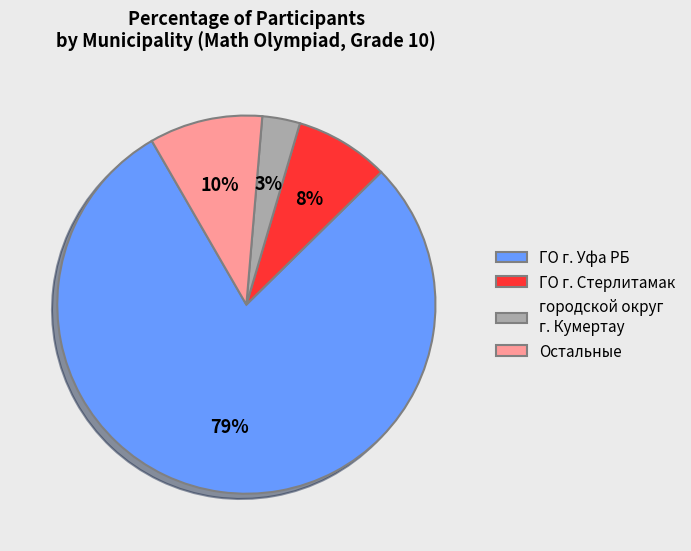

Does ГО г. Уфа РБ account for over 50% of the chart?

Yes